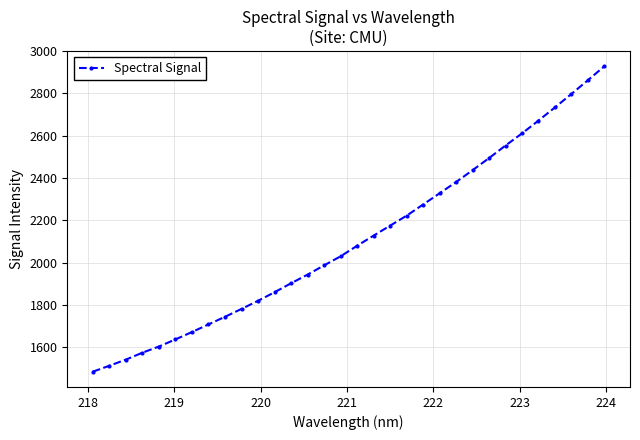

How many lines are shown in the chart?

1